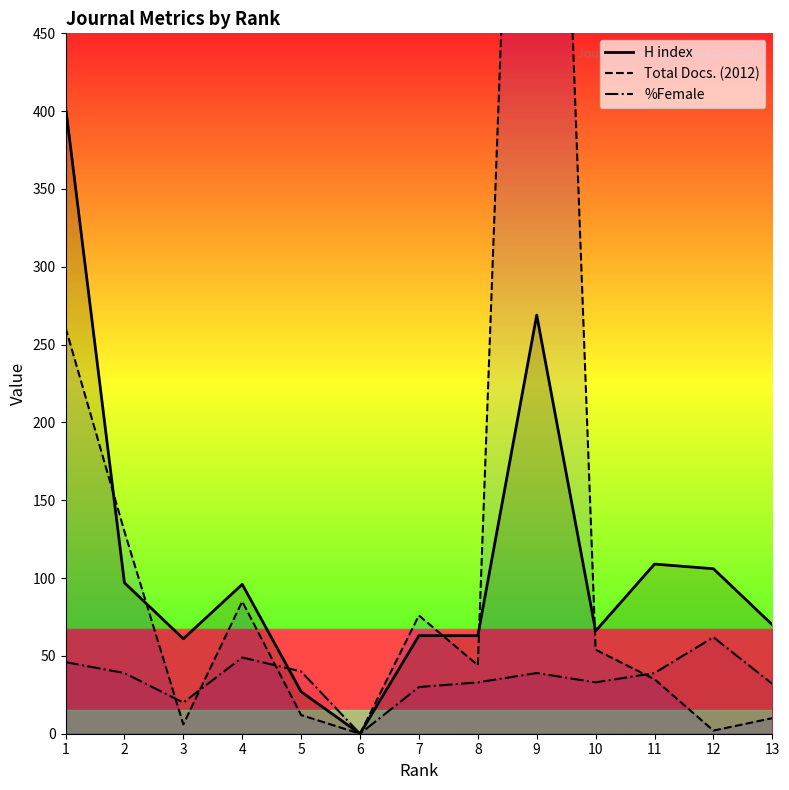

Is this an area chart (filled region under the line)?

No